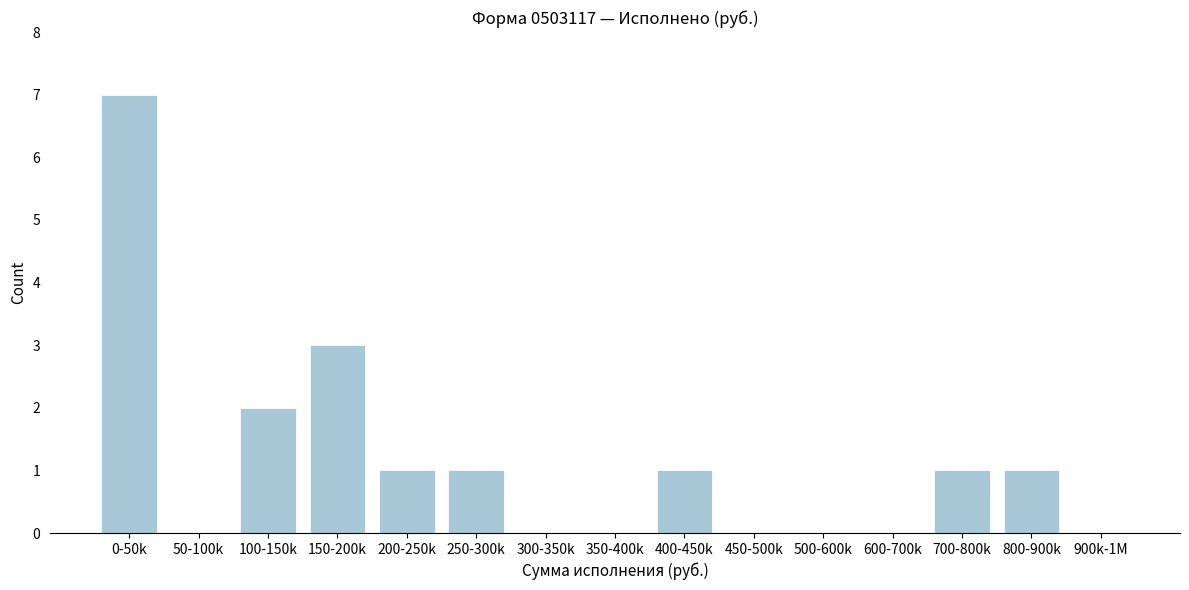

Reading right to left, what are all the values shown in this chart?

900k-1M=0	800-900k=1	700-800k=1	600-700k=0	500-600k=0	450-500k=0	400-450k=1	350-400k=0	300-350k=0	250-300k=1	200-250k=1	150-200k=3	100-150k=2	50-100k=0	0-50k=7